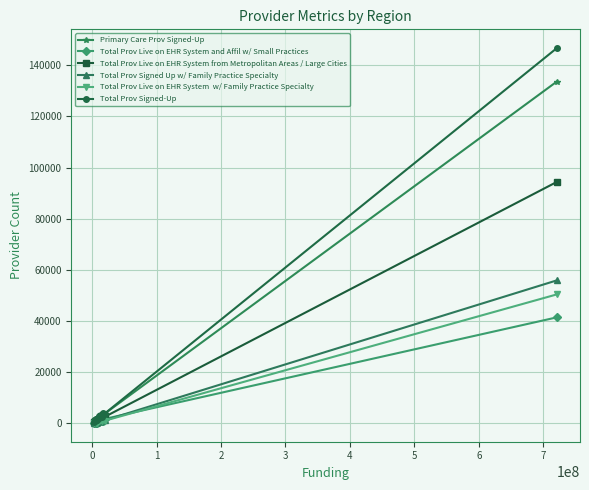

What is the maximum value shown in the chart?

146737